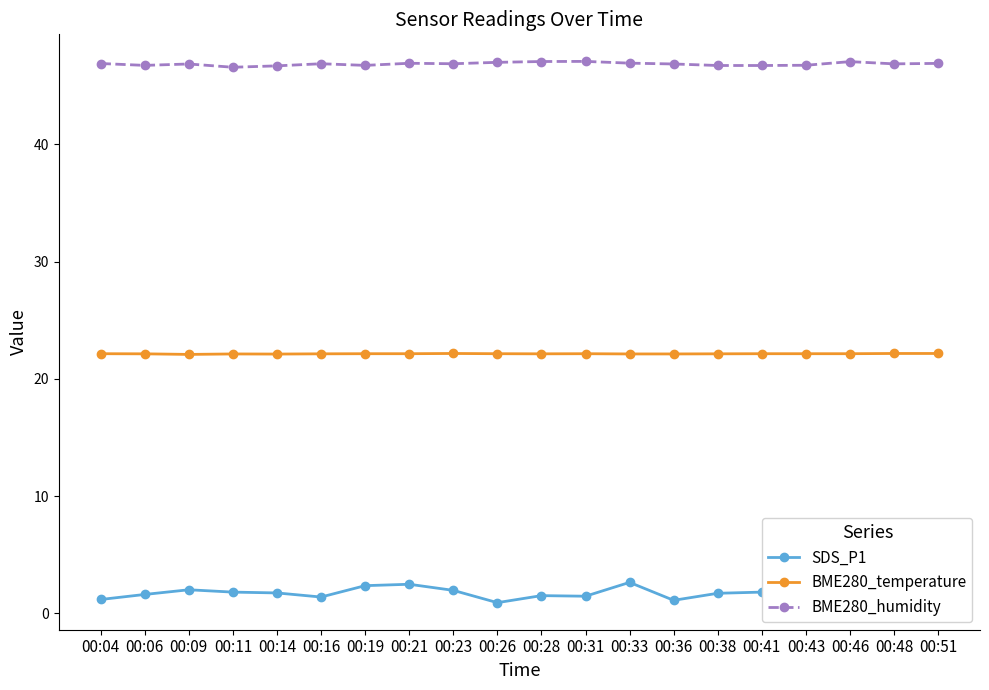

What is the value of the SDS_P1 point at the 4th from the left?

1.8